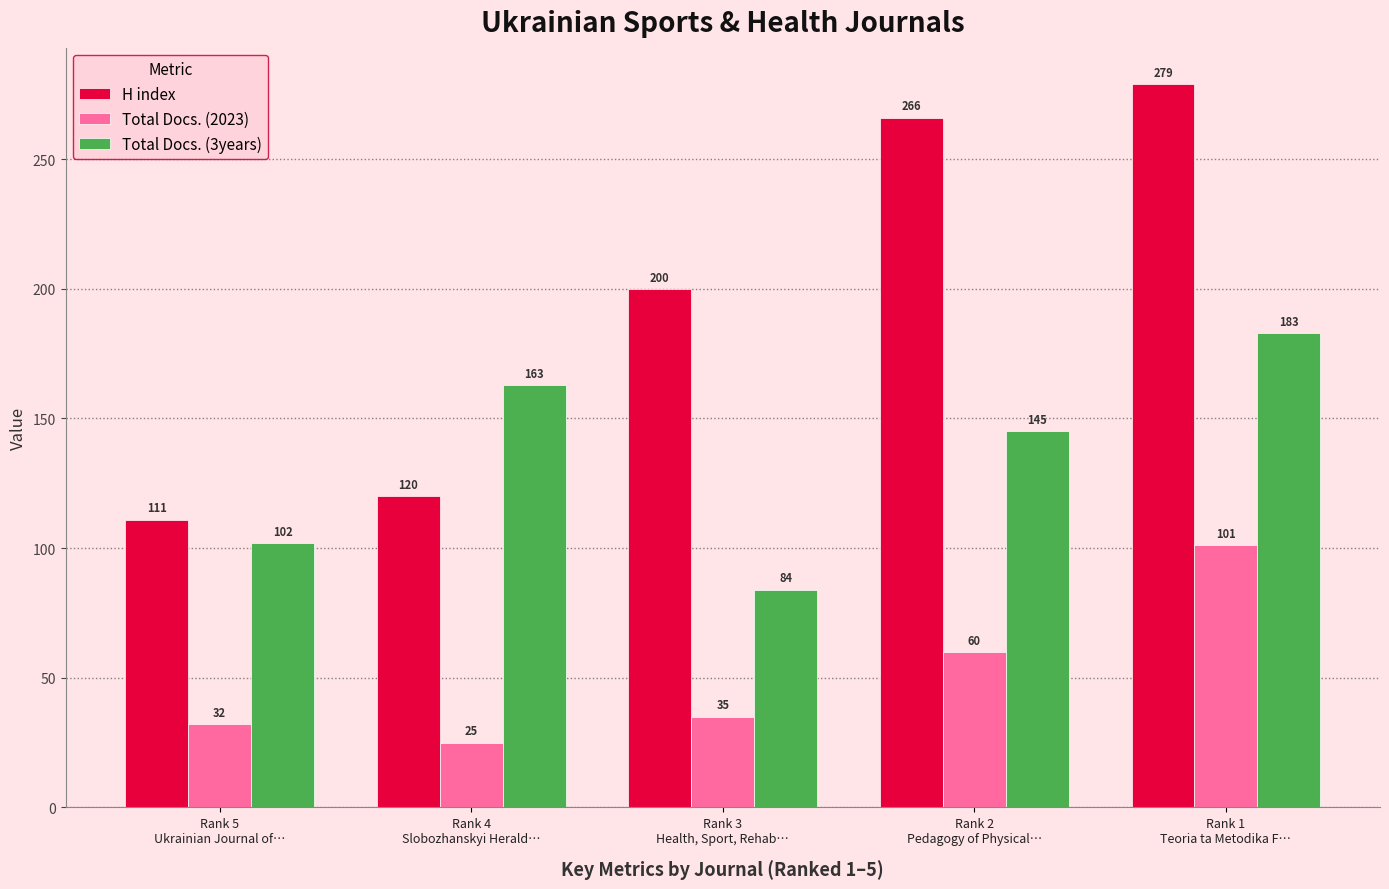

Reading right to left, transcribe all the data shown in this chart.

H index: 279	266	200	120	111
Total Docs. (2023): 101	60	35	25	32
Total Docs. (3years): 183	145	84	163	102